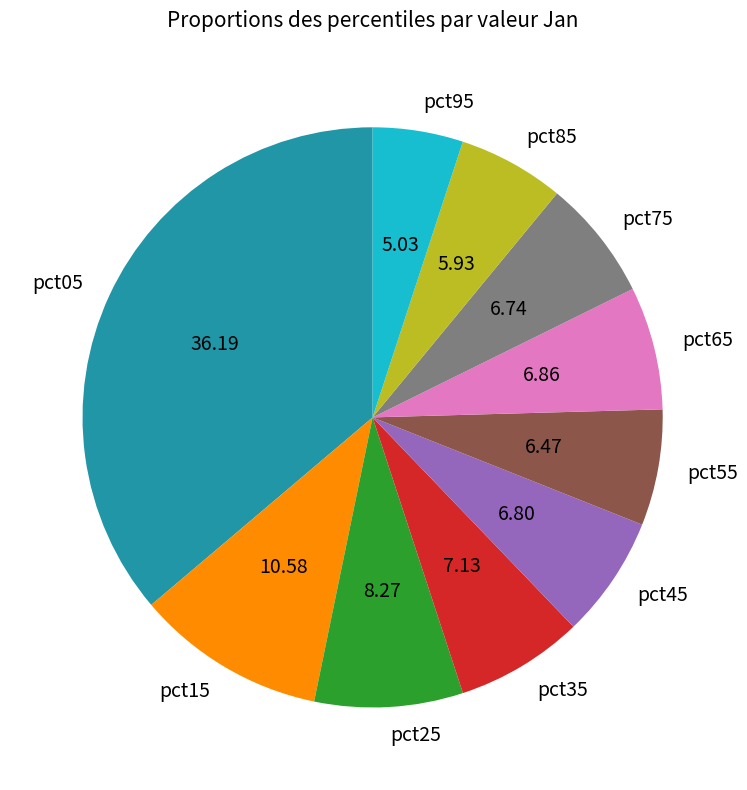

How many slices are in this pie chart?

10